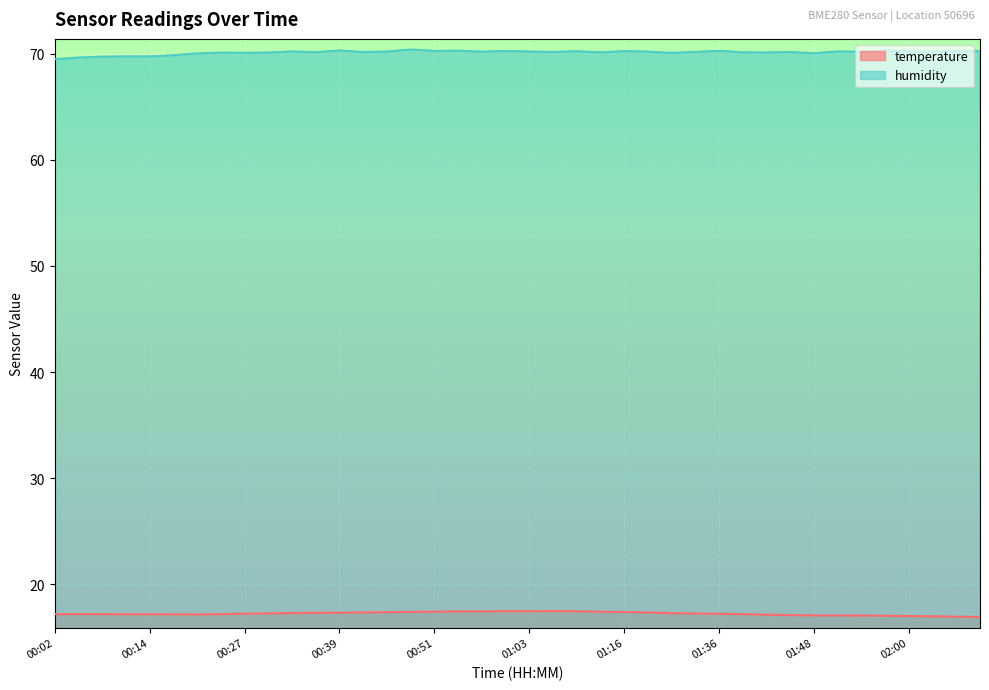

How many interior local peaks does the temperature series have?

1